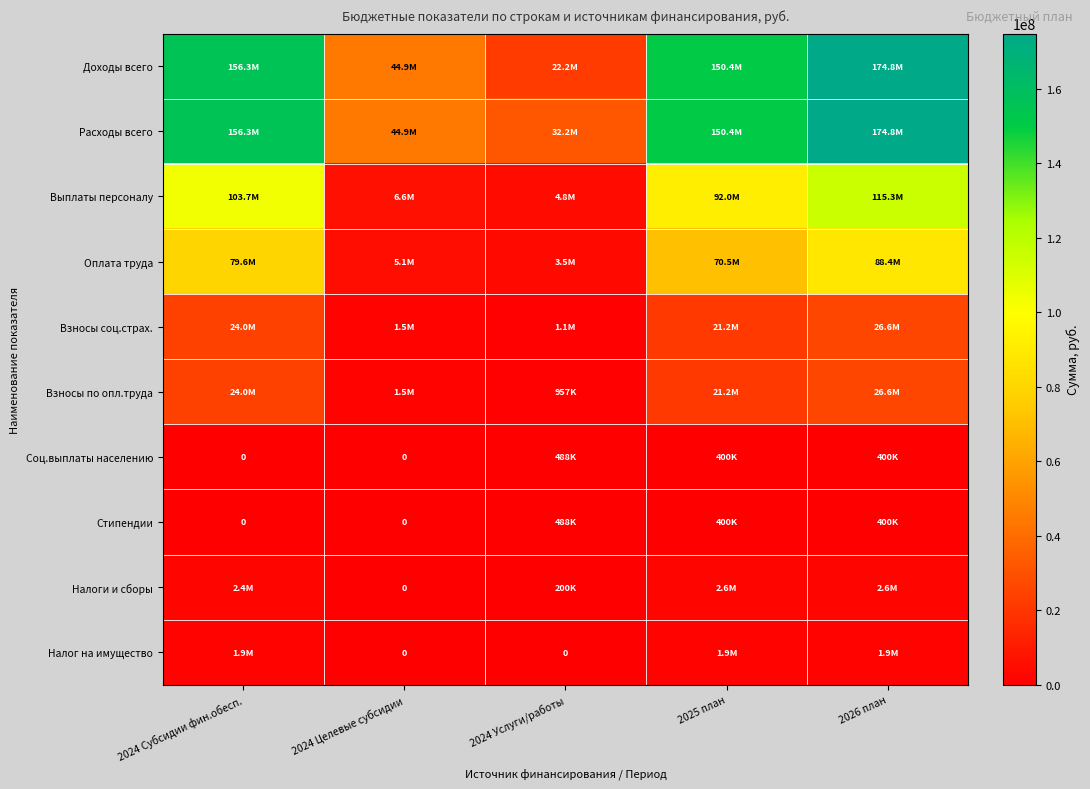

Rank the series by their maximum value, from lowest to highest.

Соц.выплаты населению, Стипендии, Налог на имущество, Налоги и сборы, Взносы соц.страх., Взносы по опл.труда, Оплата труда, Выплаты персоналу, Доходы всего, Расходы всего